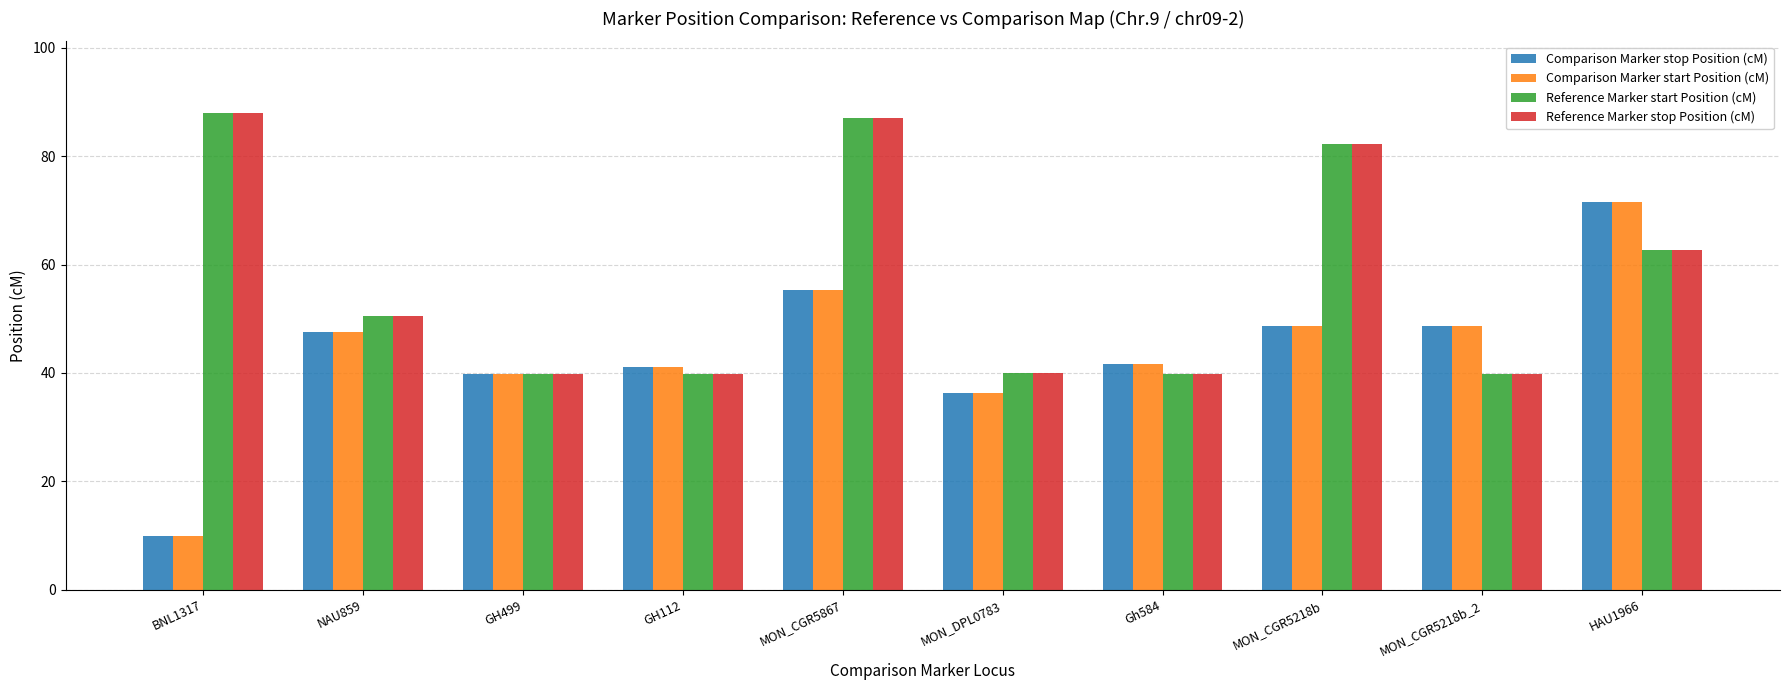

What is the difference between the Comparison Marker stop Position (cM) values at HAU1966 and GH112?

30.5